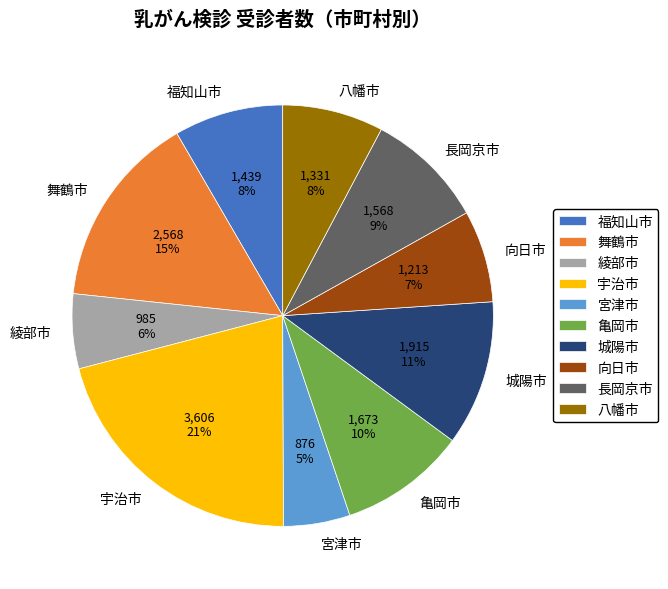

Is the sum of 宮津市 and 亀岡市 greater than half?

No